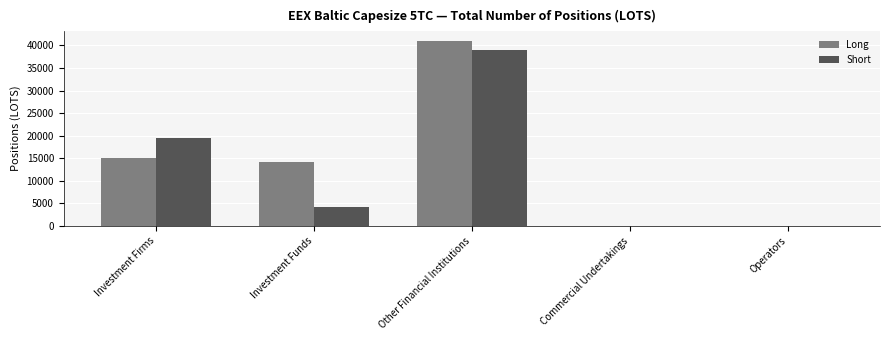

Are the bars grouped side by side (vs. stacked)?

Yes